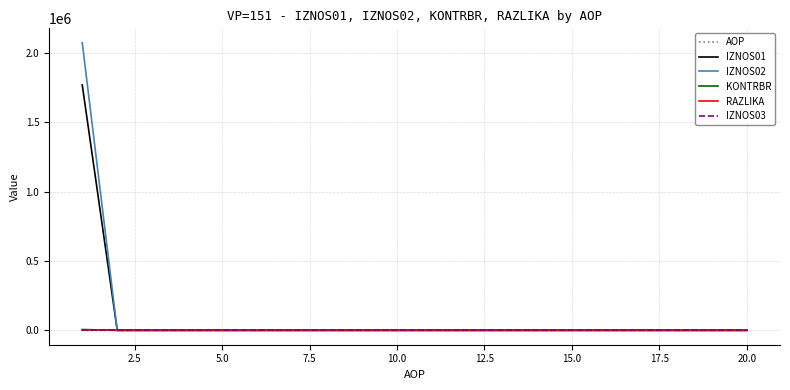

Which series has the widest spread of values?

IZNOS02